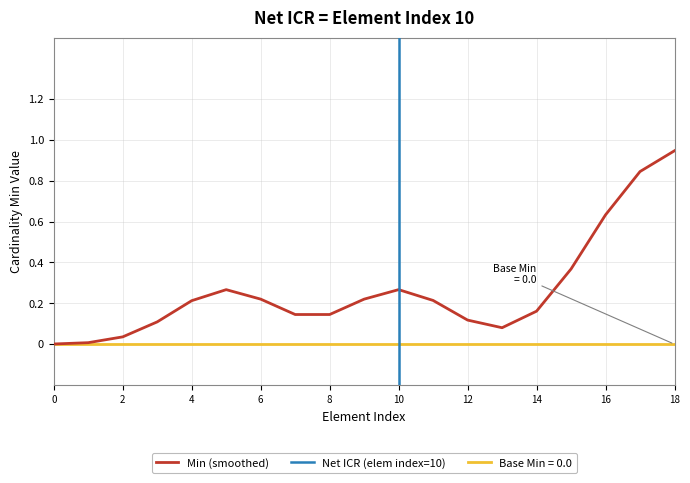

True or false: Min (smoothed) has a value of 0.2 at 12.

False